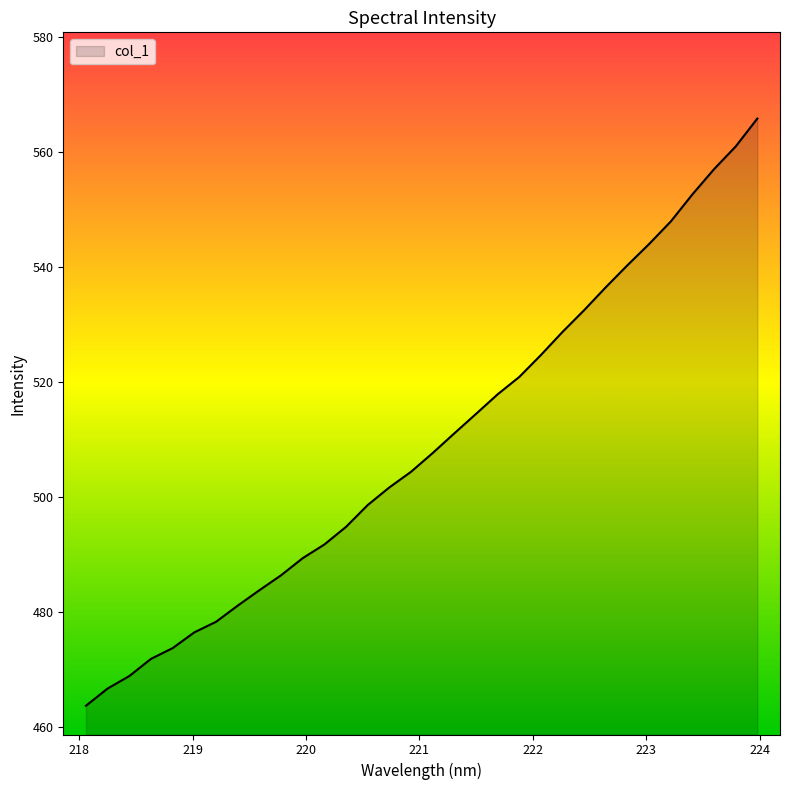

What is the maximum value shown in the chart?

565.9